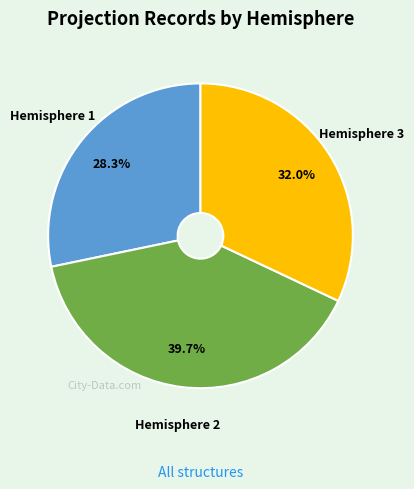

How many segments does this pie chart have?

3